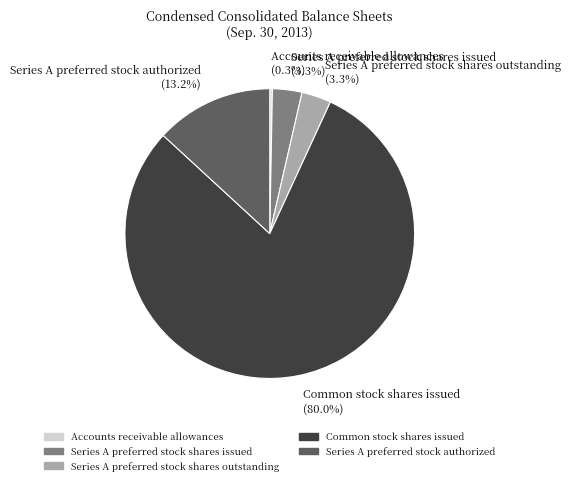

Combined, do Accounts receivable allowances (0.3%) and Series A preferred stock authorized (13.2%) account for over 50%?

No